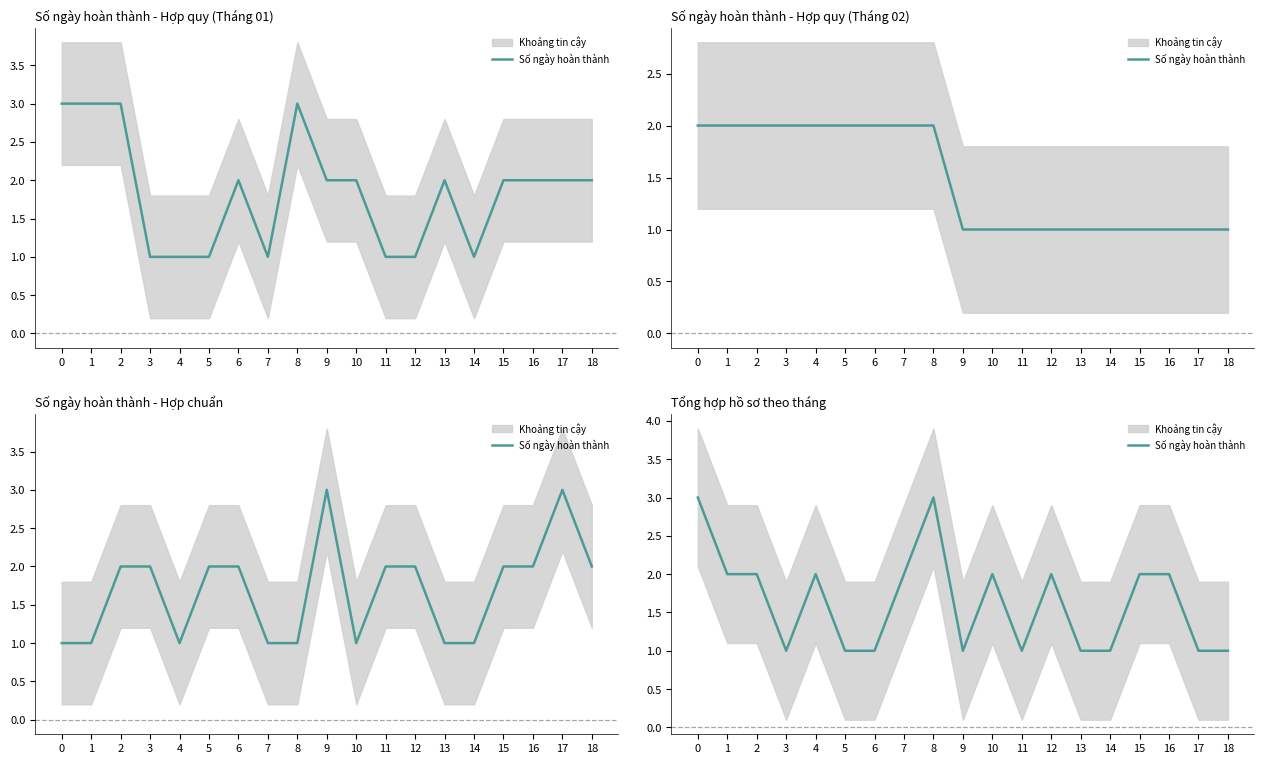

Reading left to right, what are all the values shown in this chart?

0=3	1=2	2=2	3=1	4=2	5=1	6=1	7=2	8=3	9=1	10=2	11=1	12=2	13=1	14=1	15=2	16=2	17=1	18=1